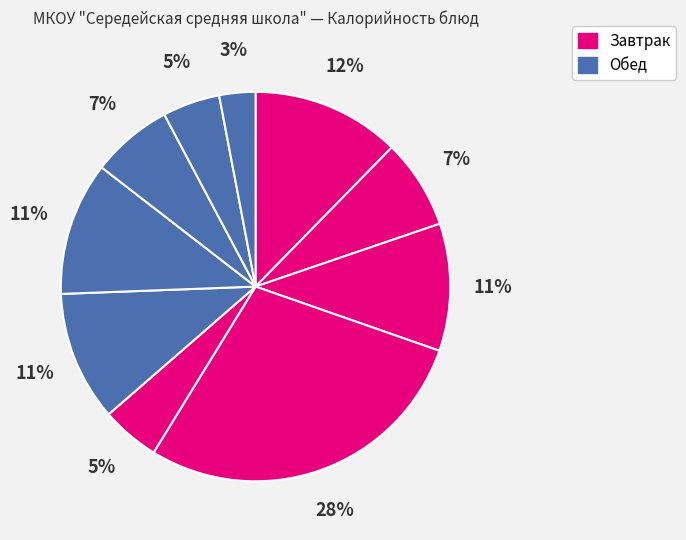

Count the number of slices in the pie.

10